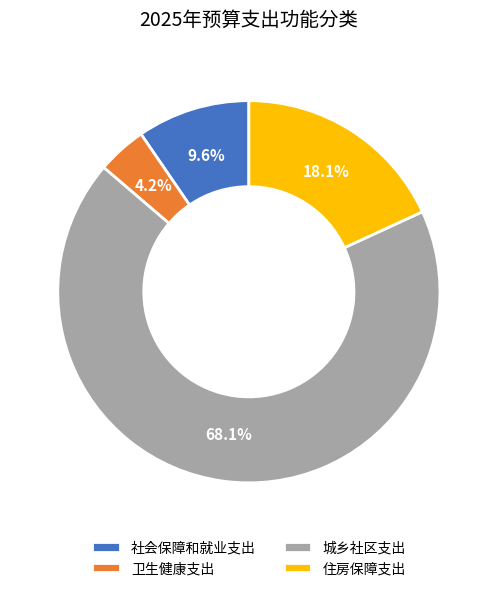

What percentage do 城乡社区支出 and 卫生健康支出 together represent?

72.3%